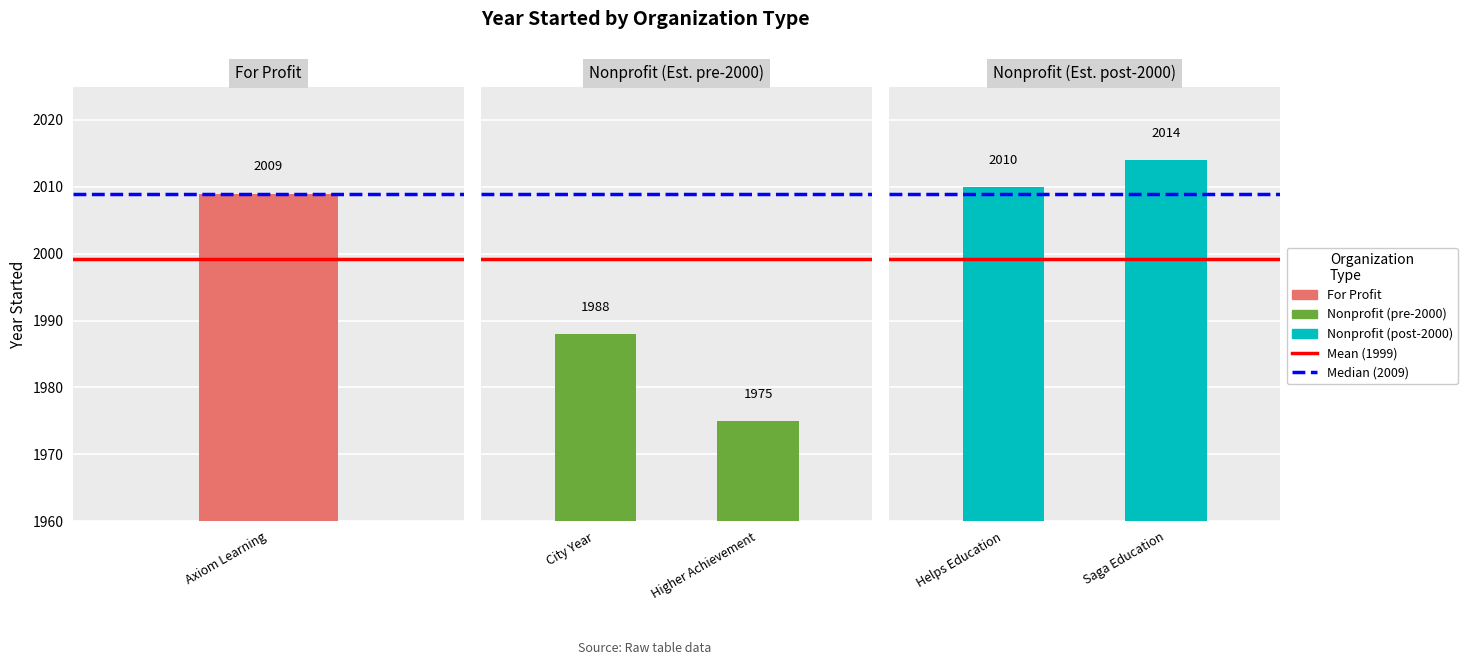

At which label is Mean closest to 1999?

Axiom Learning